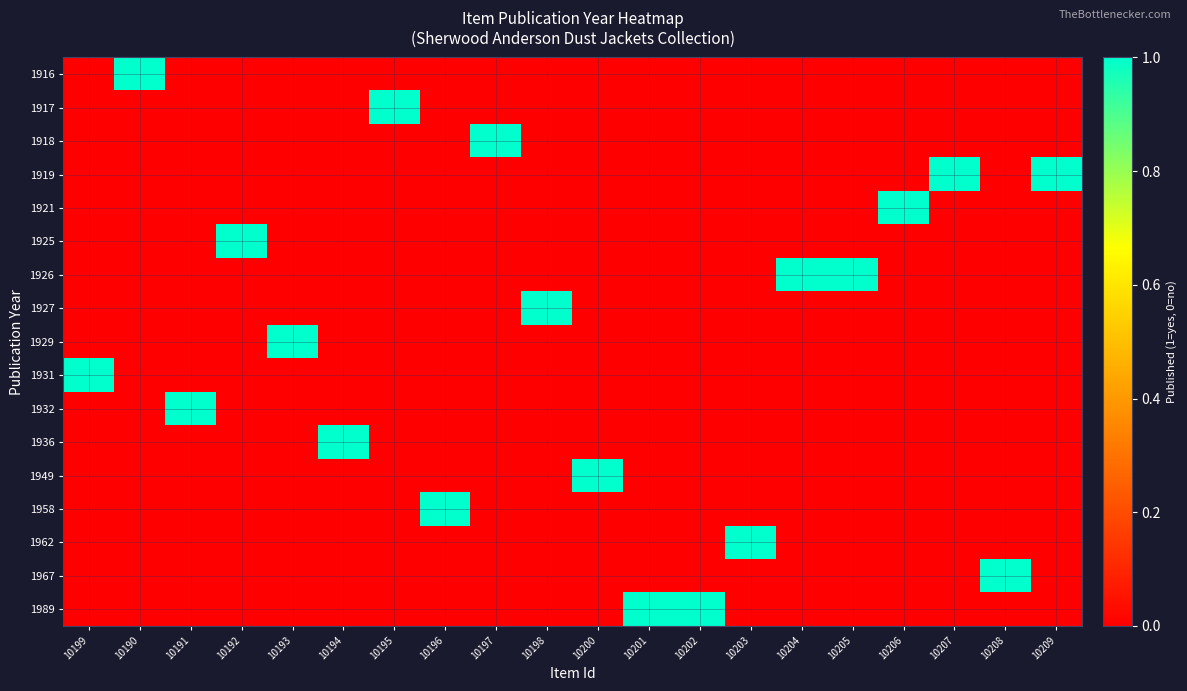

Which series changed the most between 10198 and 10208?

1927